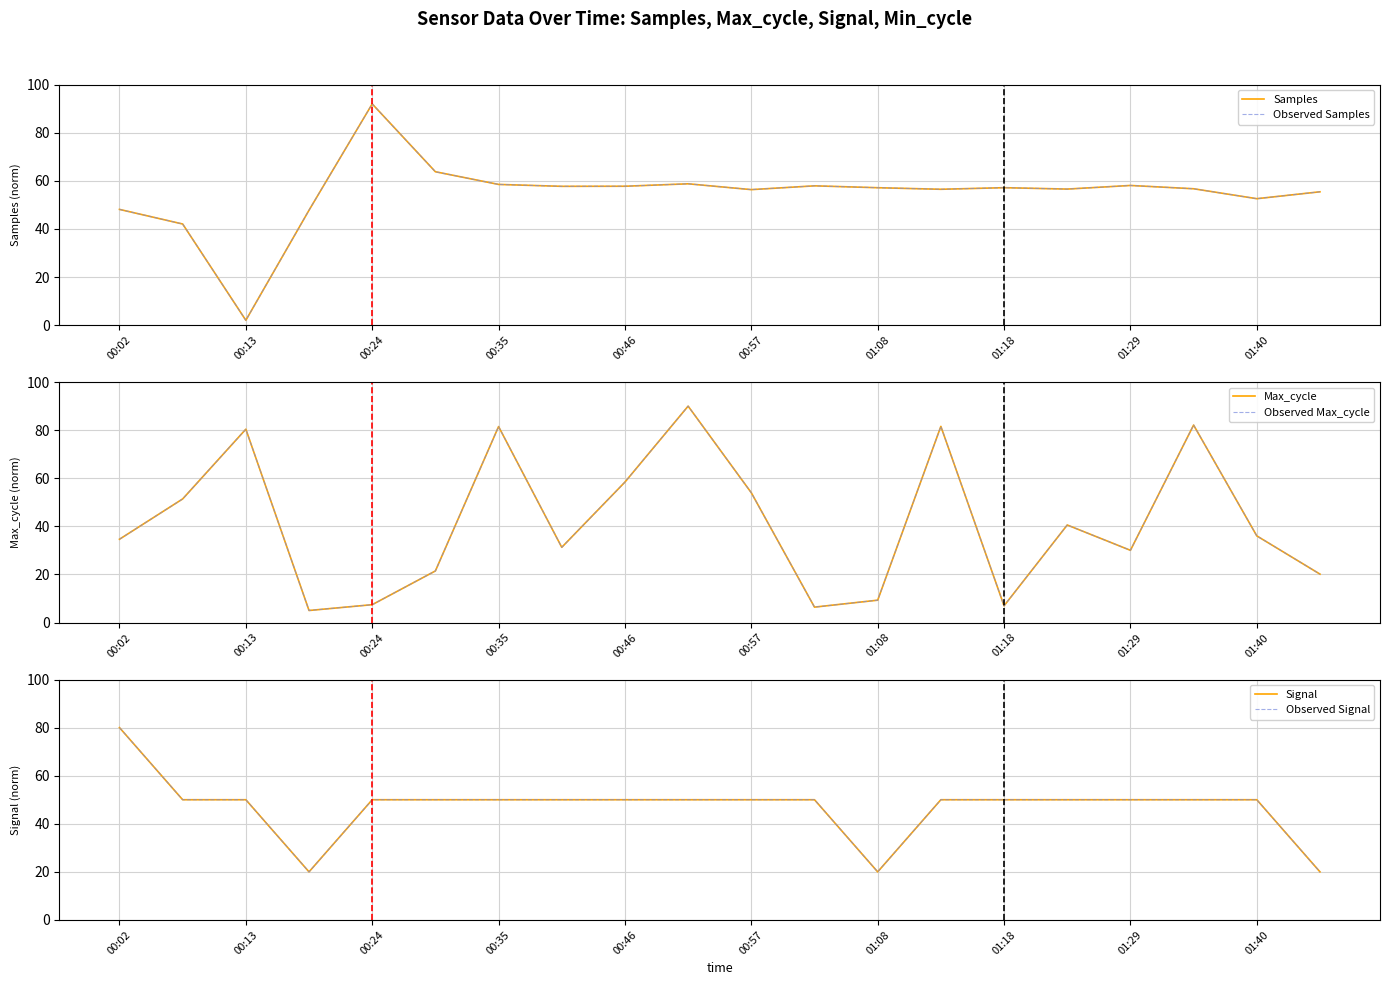

At 00:13, list the series in order from smallest to largest.

Samples, Observed Samples, Signal, Observed Signal, Max_cycle, Observed Max_cycle